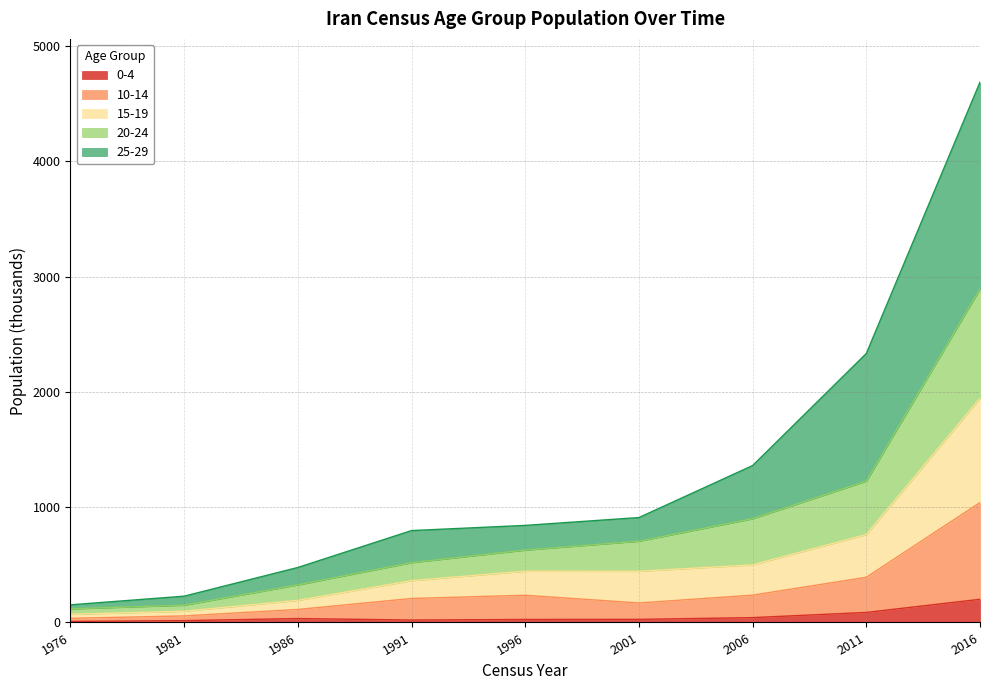

At which category is the sum across all series the highest?

2016